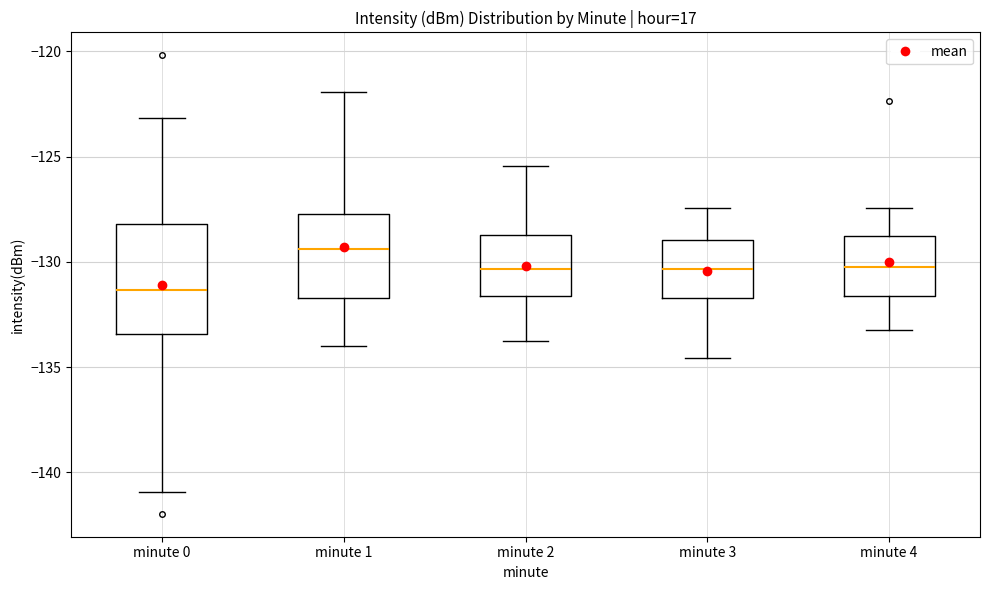

Where is the lower edge of the box for minute 0 on the y-axis? The values are not printed on the chart, so give them approximately, as read against the axis.

-133.5